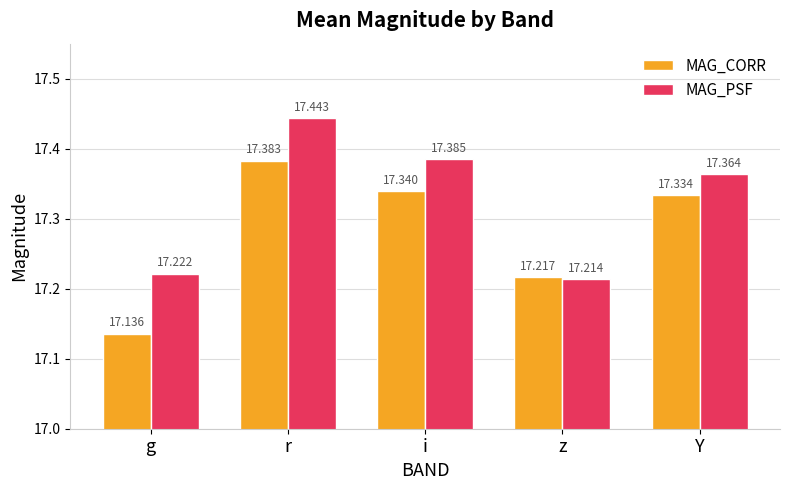

What is the label of the 2nd bar from the right?

z